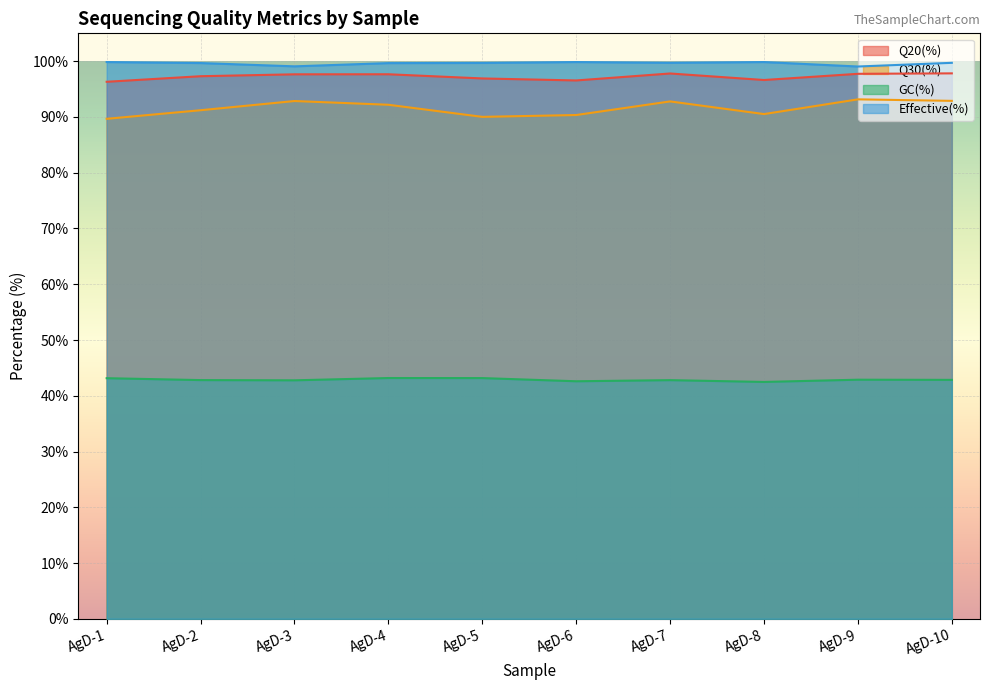

What is the sum of the GC(%) values at AgD-10 and AgD-8?

85.3